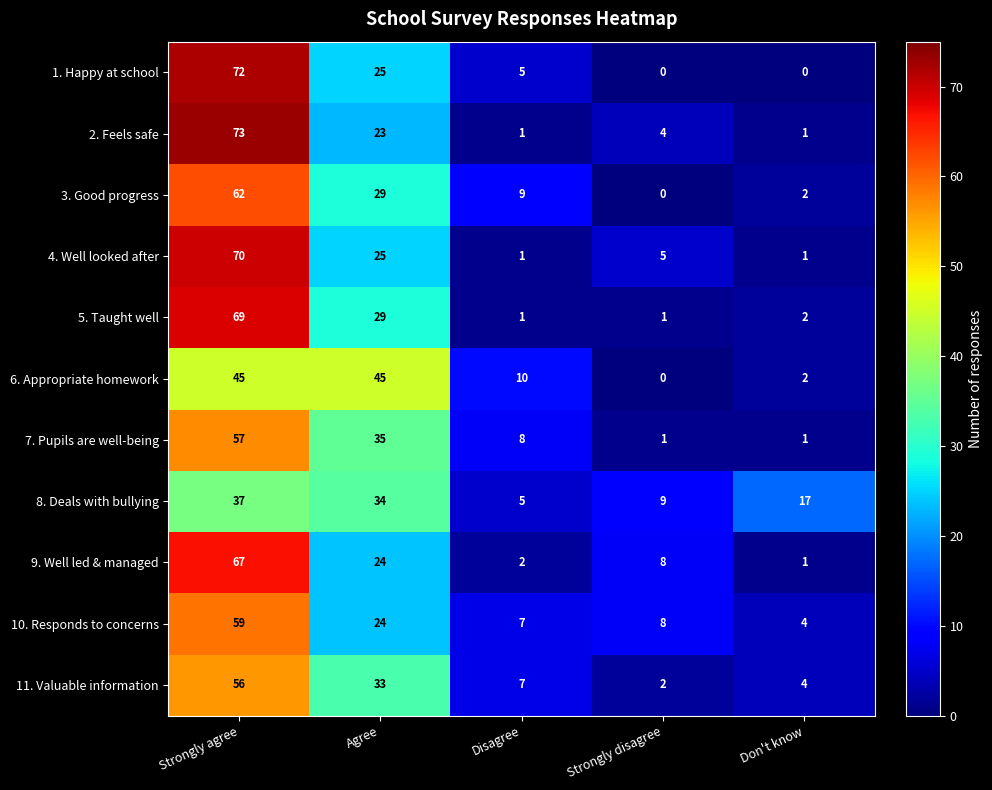

Is it true that 11. Valuable information equals 2 at Strongly disagree?

True